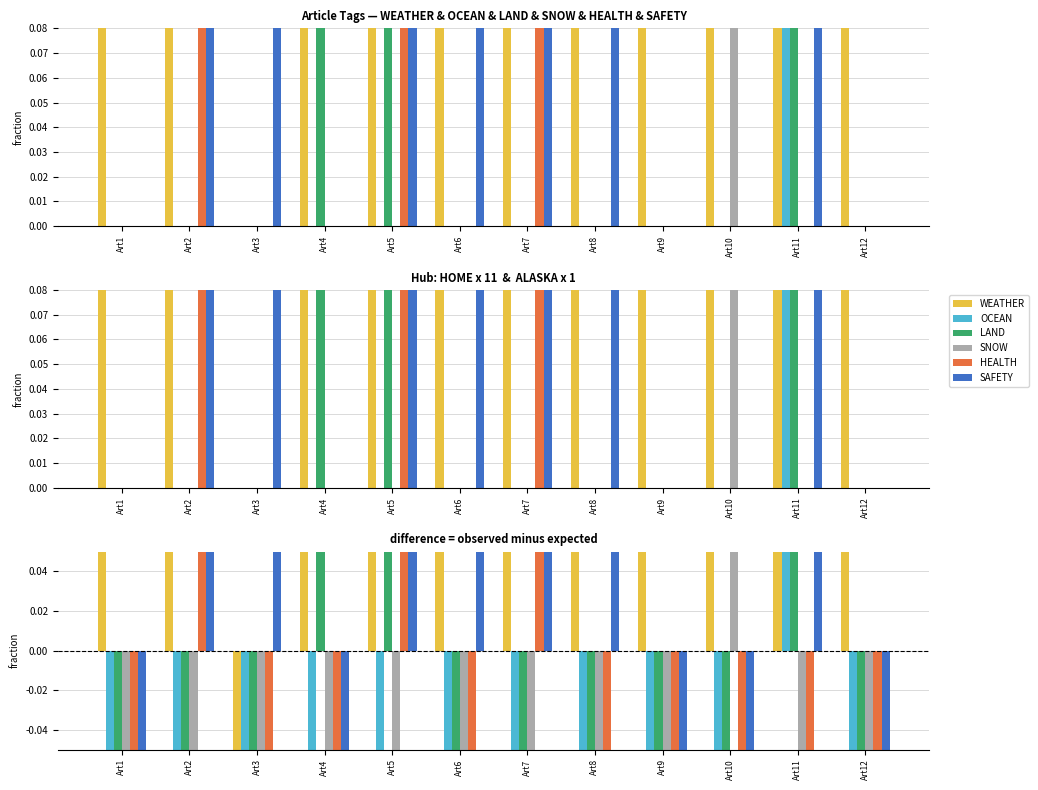

At how many categories does at least one series exceed 0?

12